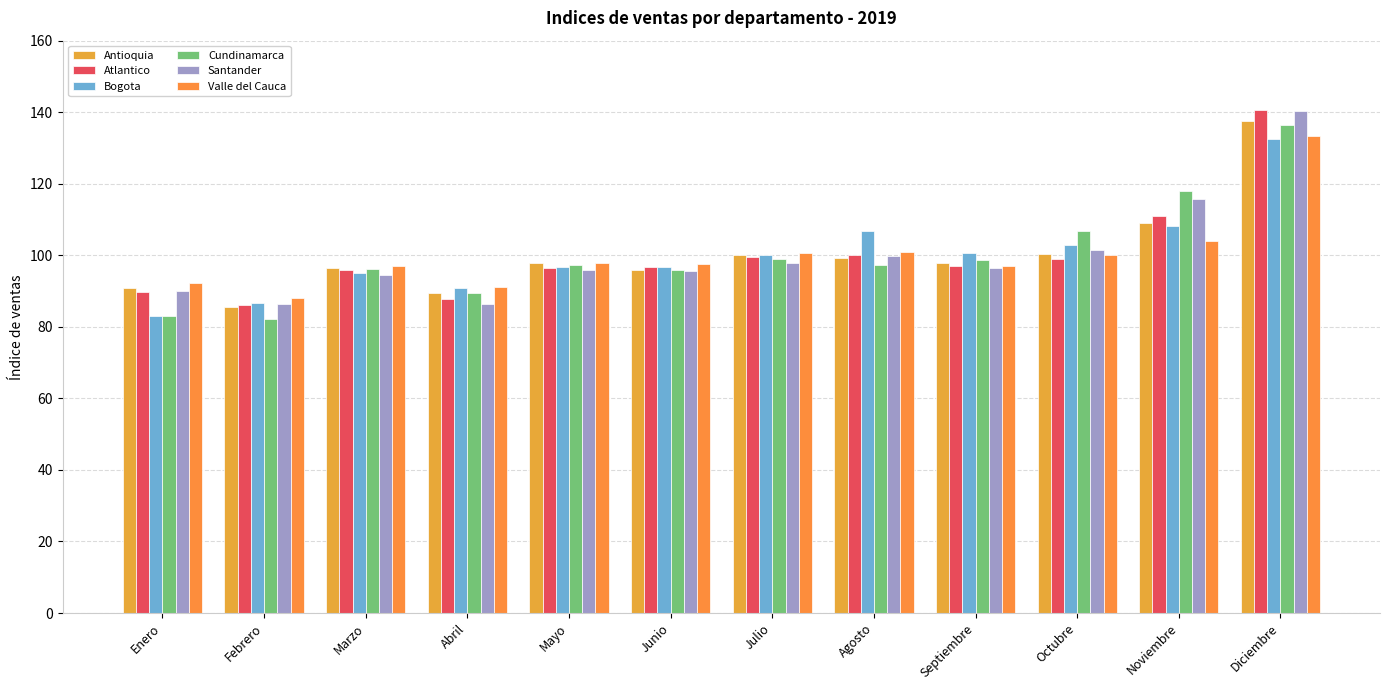

What is the smallest value displayed?

82.2